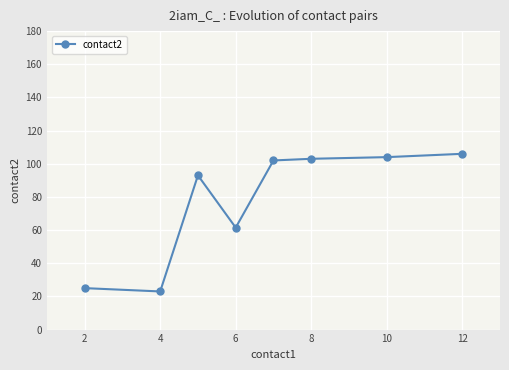

True or false: the data has more than 0 interior local peaks.

True